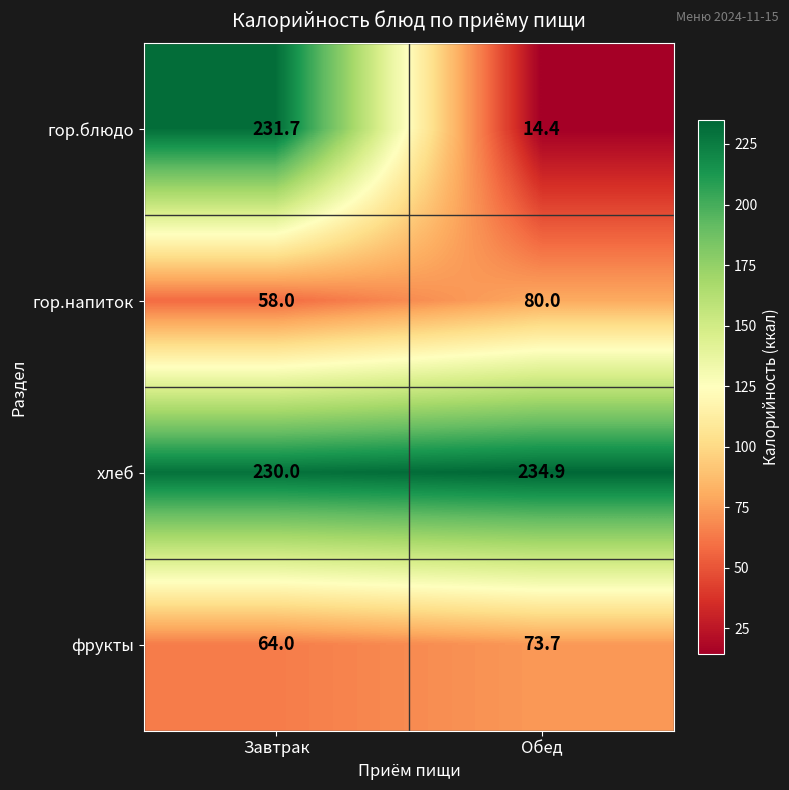

How many categories are shown in the chart?

2